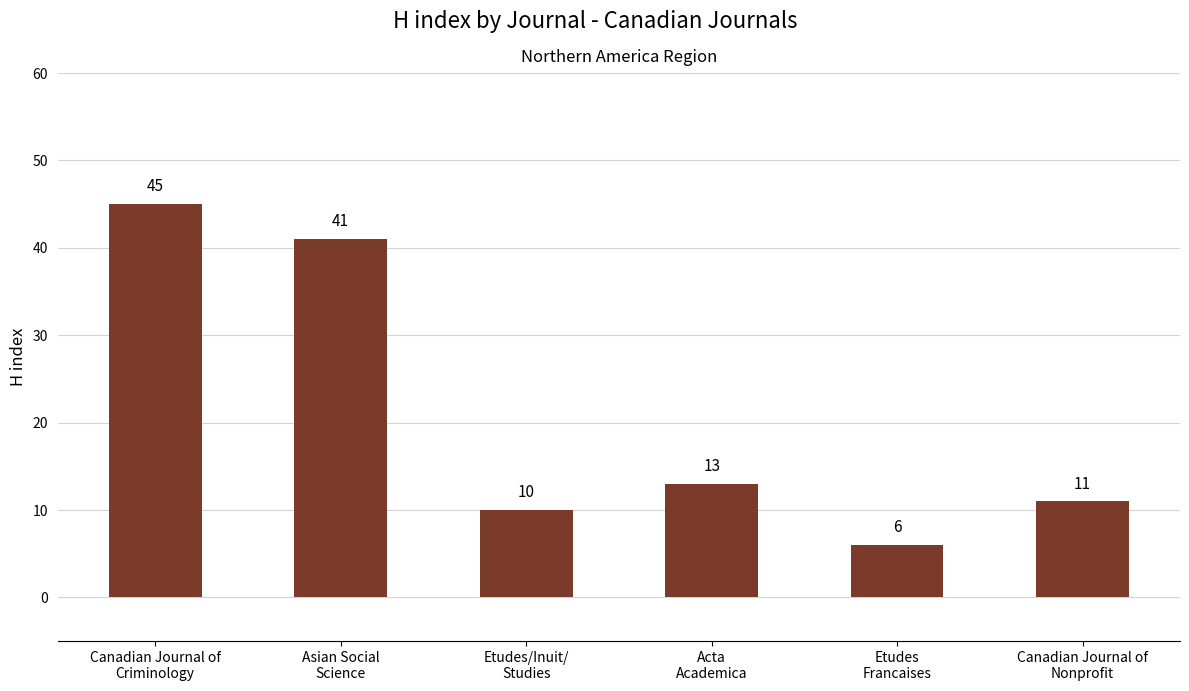

What is the value of the 3rd bar from the left?

10